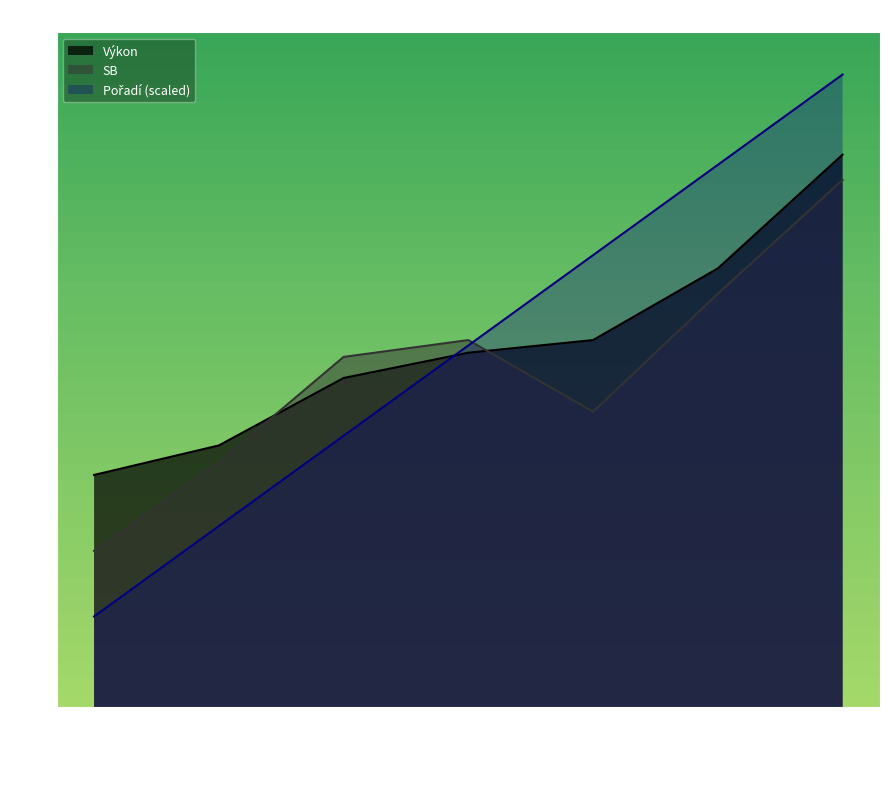

Which series has the largest total across all categories?

Výkon